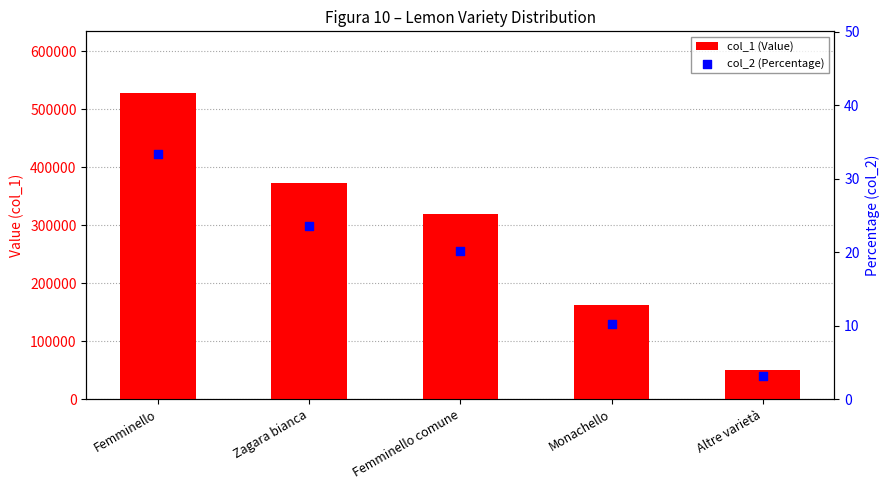

What is the total value across all series at Zagara bianca?

372647.6